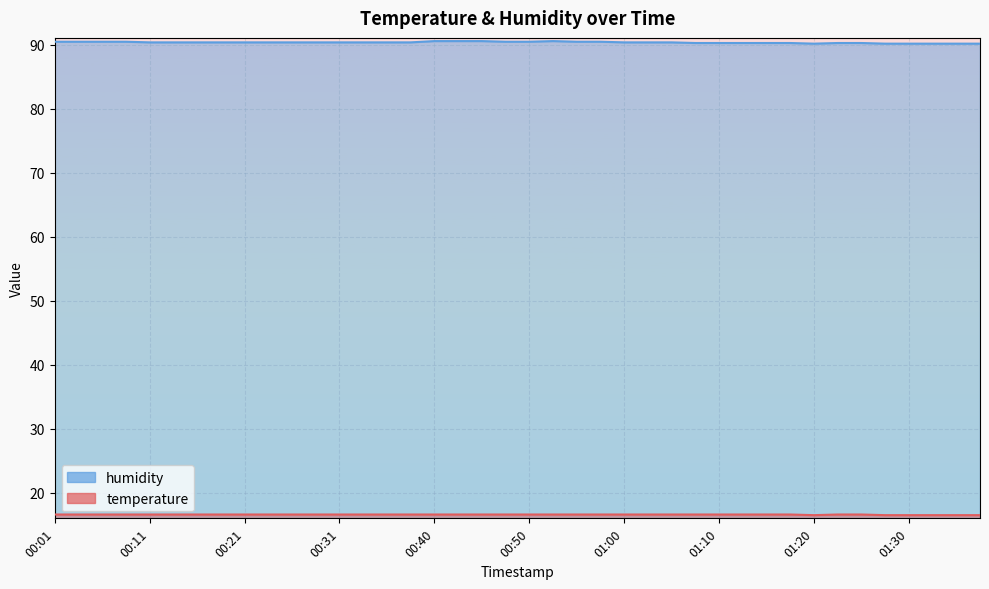

Count the temperature values in the range 16 to 17.

40